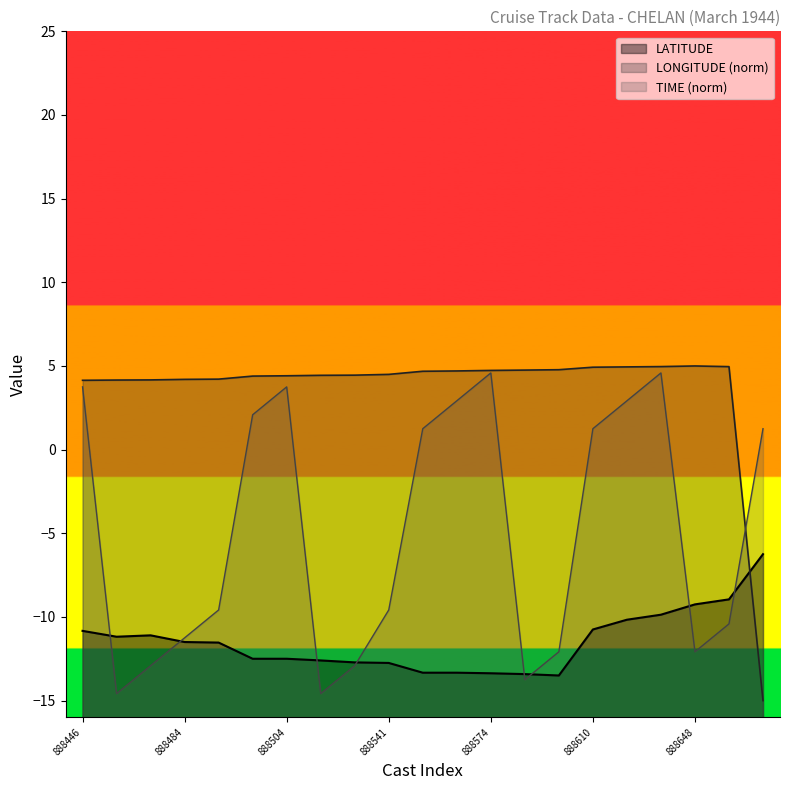

The LATITUDE series shows -3.3 at 888552. True or false?

False